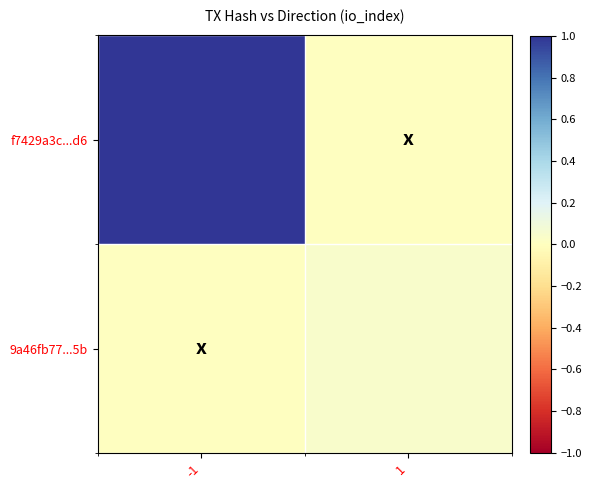

List the series in order of their overall mean, lowest first.

9a46fb77...5b, f7429a3c...d6